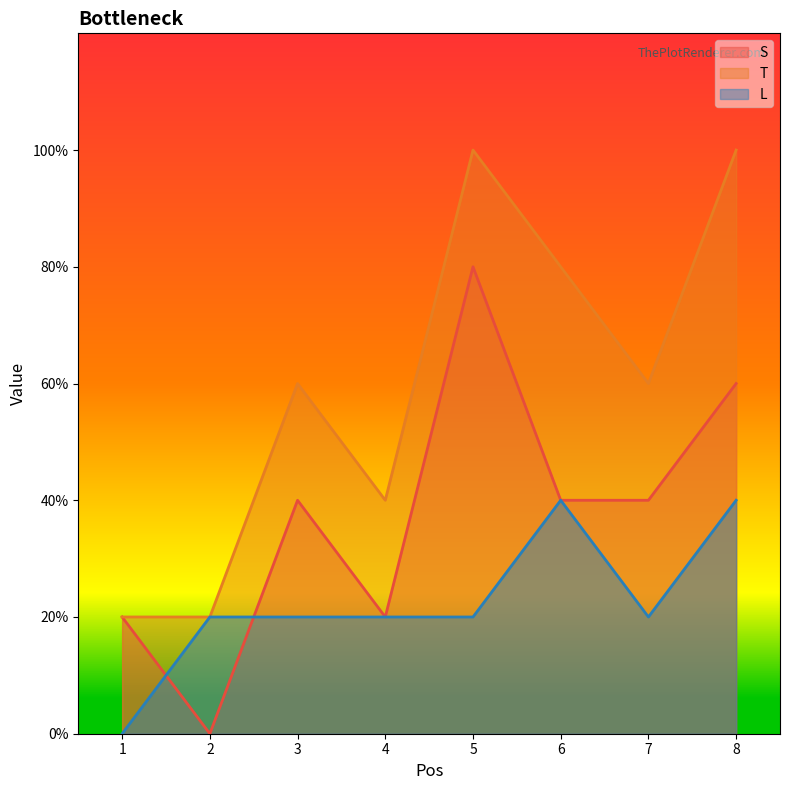

What is the spread (max minus min) of values at 6?

2